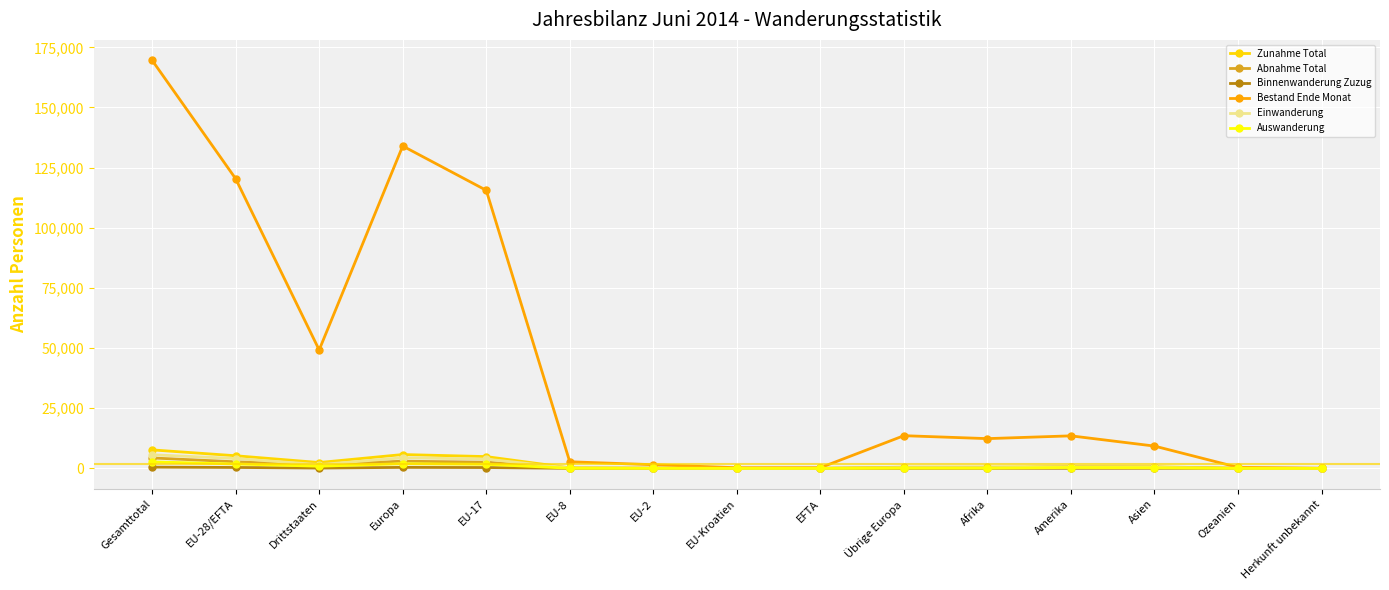

Does the chart have visible grid lines?

Yes